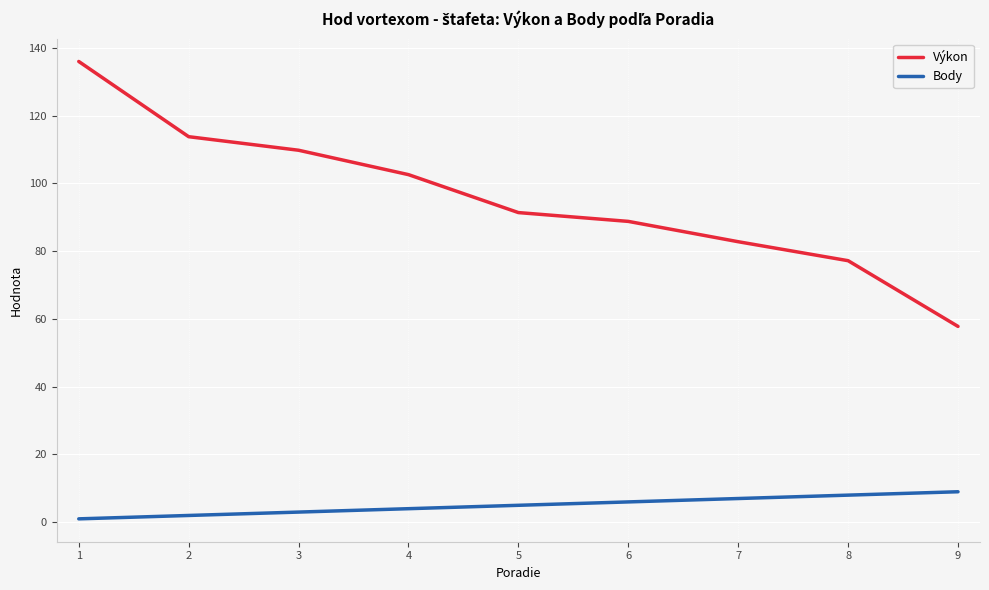

The Výkon series shows 133.5 at 5. True or false?

False